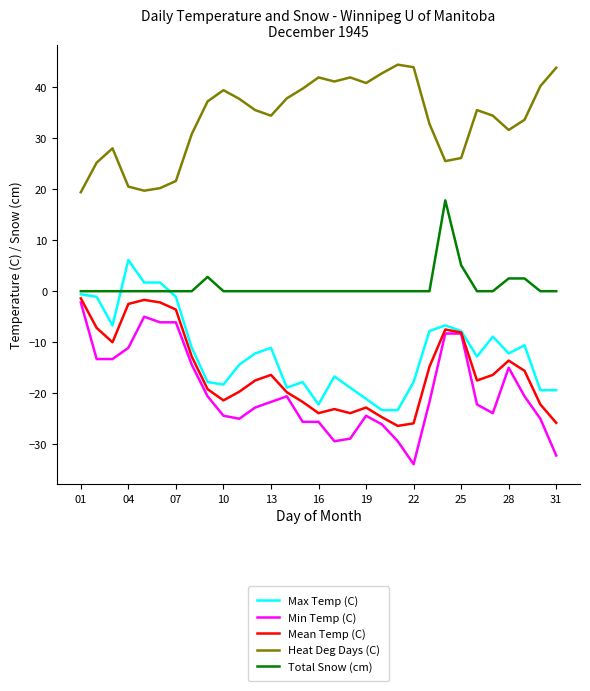

What is the greatest value displayed?

44.4